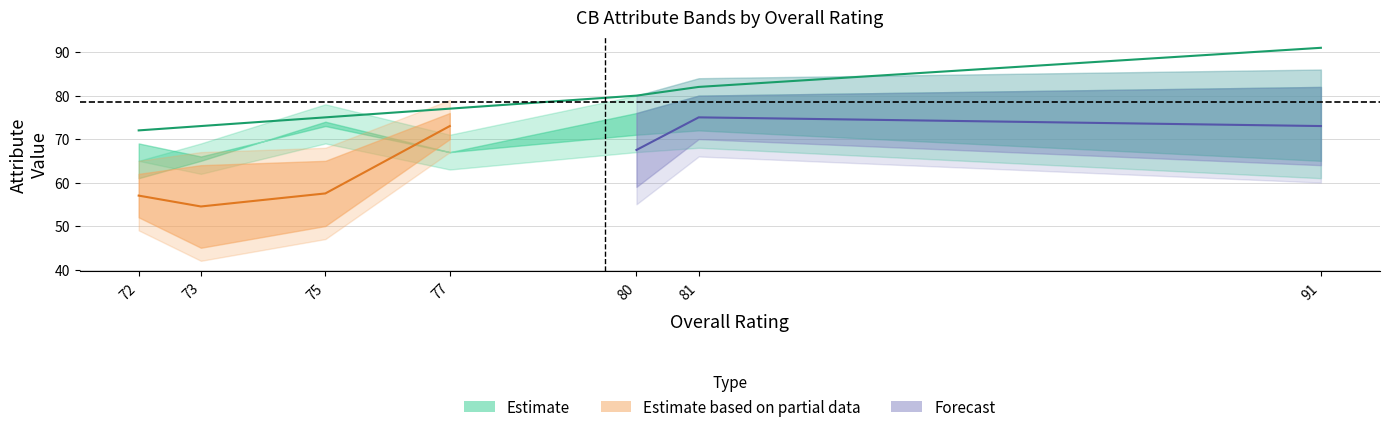

How many lines are shown in the chart?

6